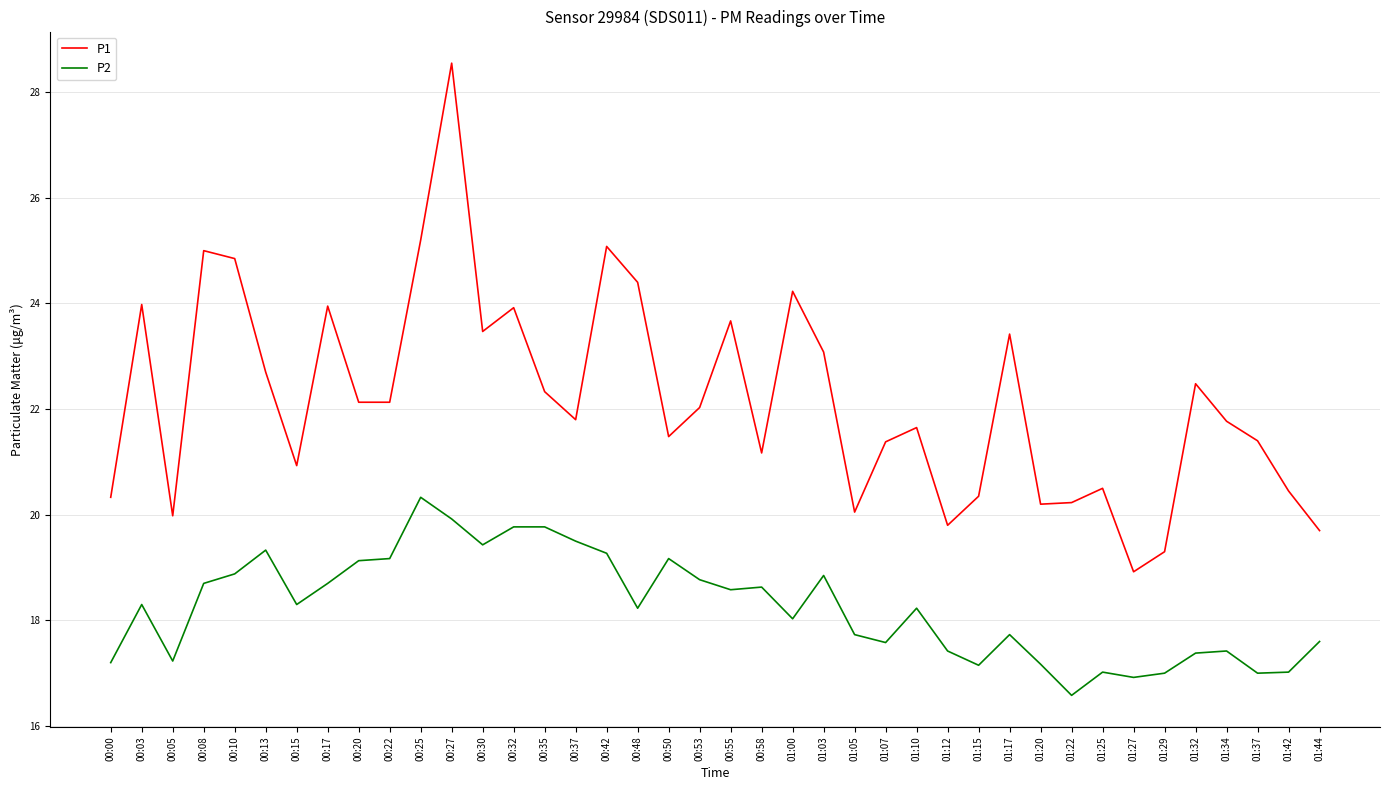

What position from the left is 00:00?

1